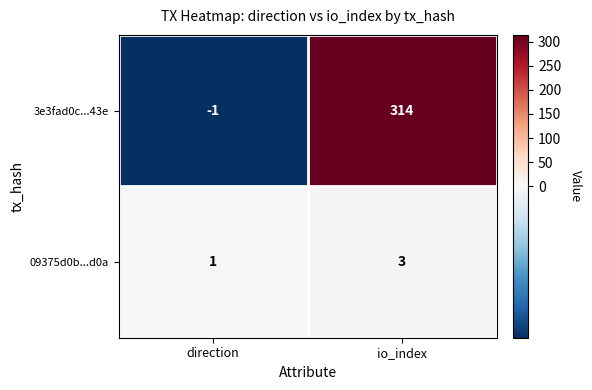

What is the sum of all 3e3fad0c...43e values?

313